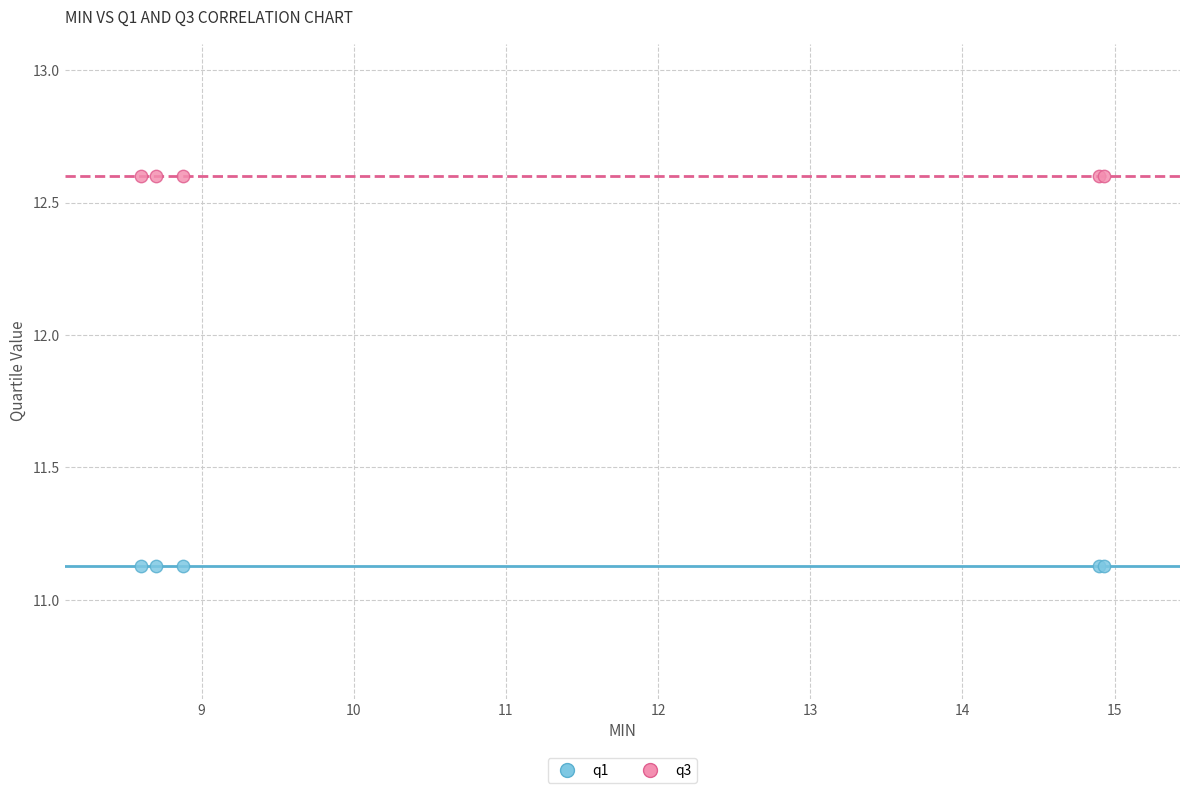

Which series contains the lowest Y value?

q1